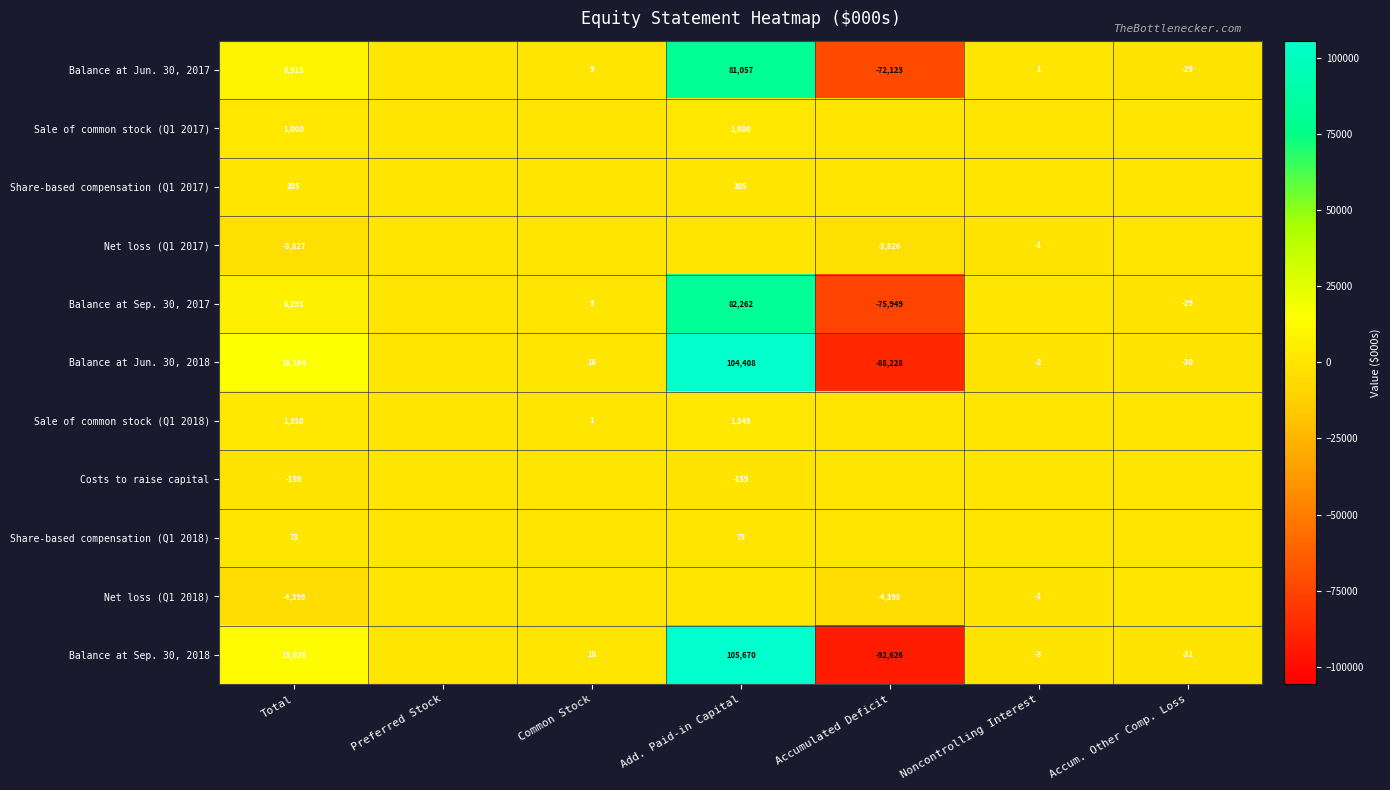

What is the difference between the Balance at Jun. 30, 2018 values at Accumulated Deficit and Add. Paid-in Capital?

192636